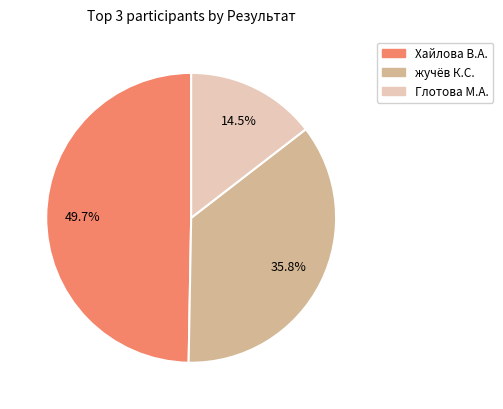

How many segments does this pie chart have?

3